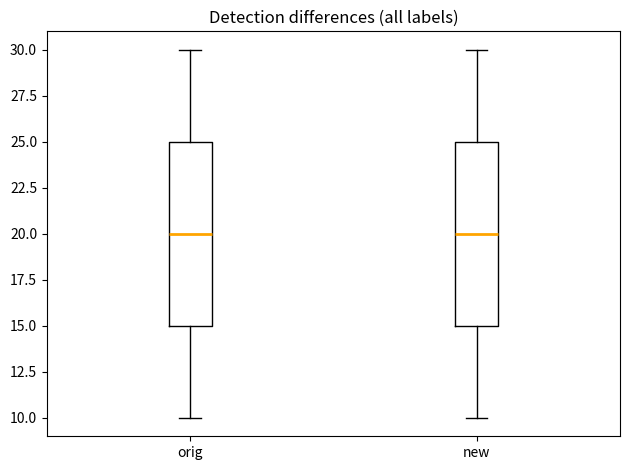

Where is the upper edge of the box for new on the y-axis? The values are not printed on the chart, so give them approximately, as read against the axis.

25